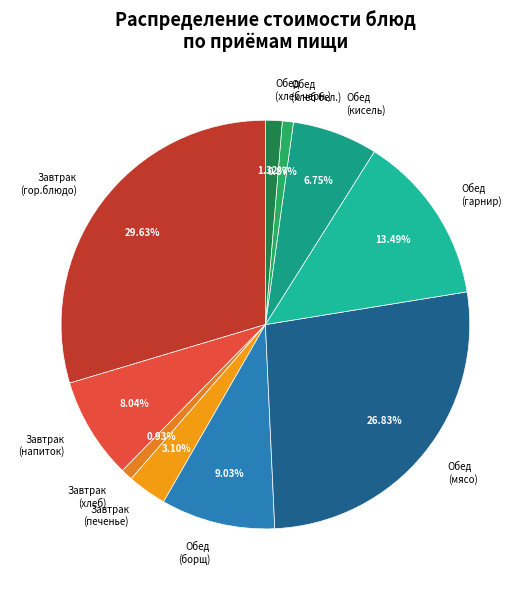

Is there a majority slice in this chart?

No